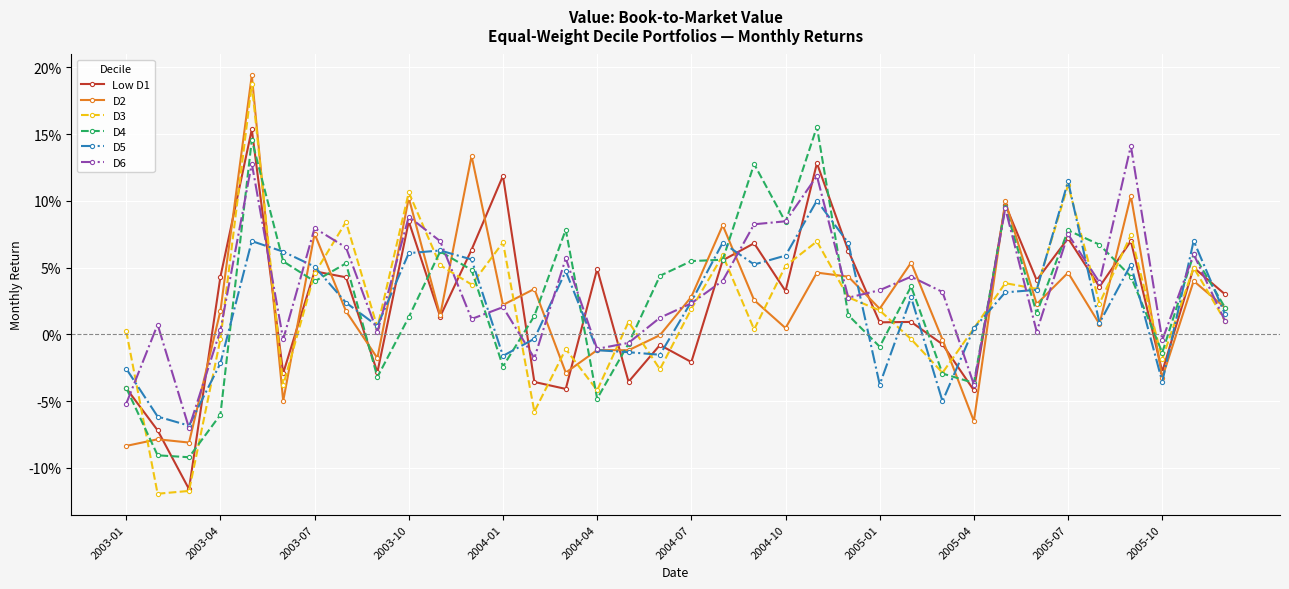

Does the chart have visible grid lines?

Yes